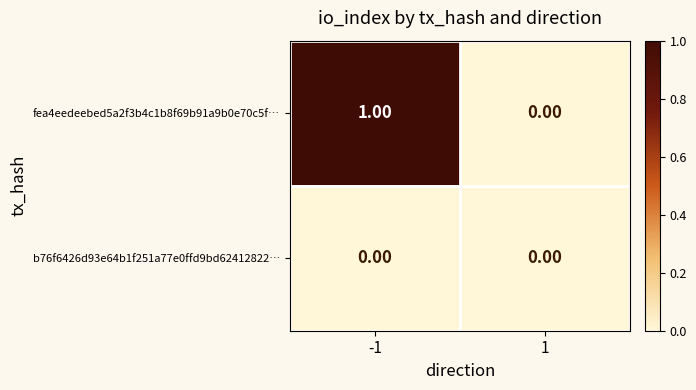

Which series has the largest total across all categories?

fea4eedeebed5a2f3b4c1b8f69b91a9b0e70c5f…